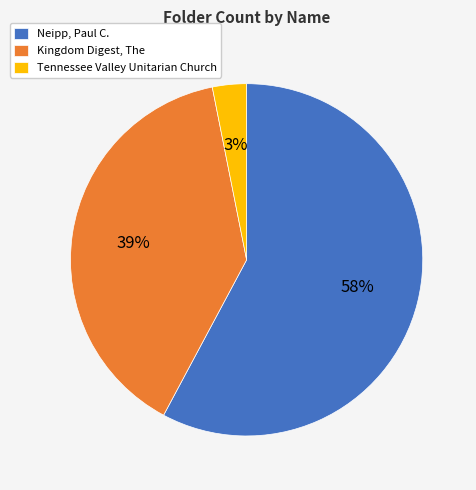

Does Neipp, Paul C. account for over 50% of the chart?

Yes